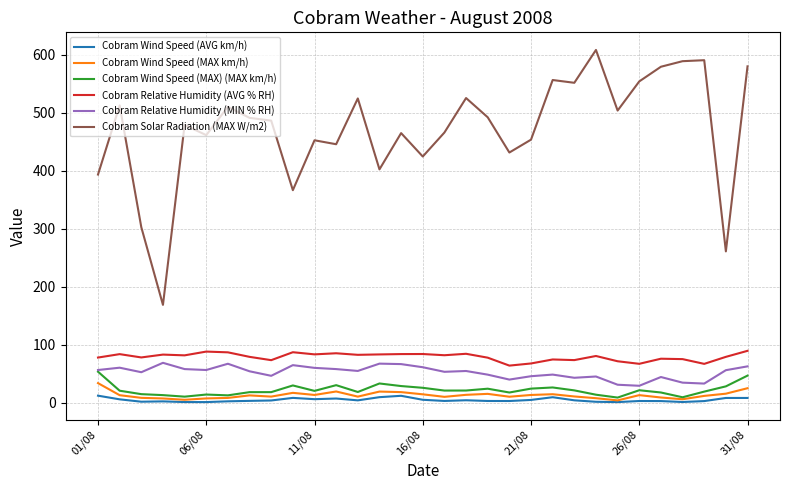

What is the minimum value for Cobram Relative Humidity (MIN % RH)?

29.0